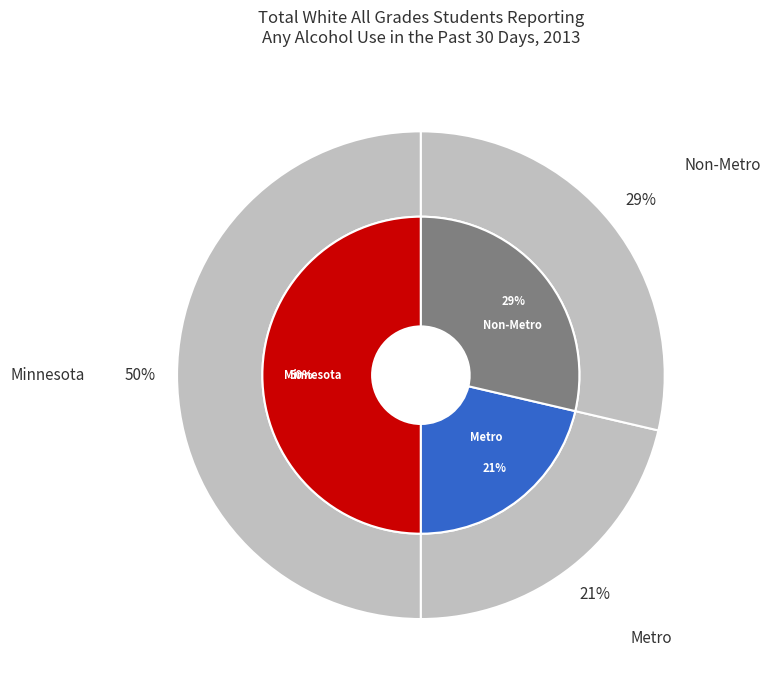

Rank the categories by value from lowest to highest.

Metro, Non-Metro, Minnesota